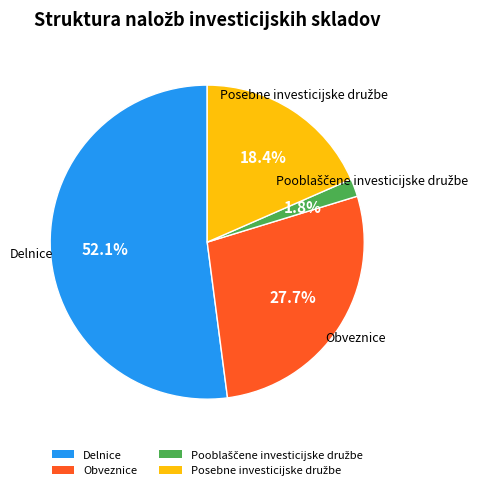

Which slice is the largest?

Delnice